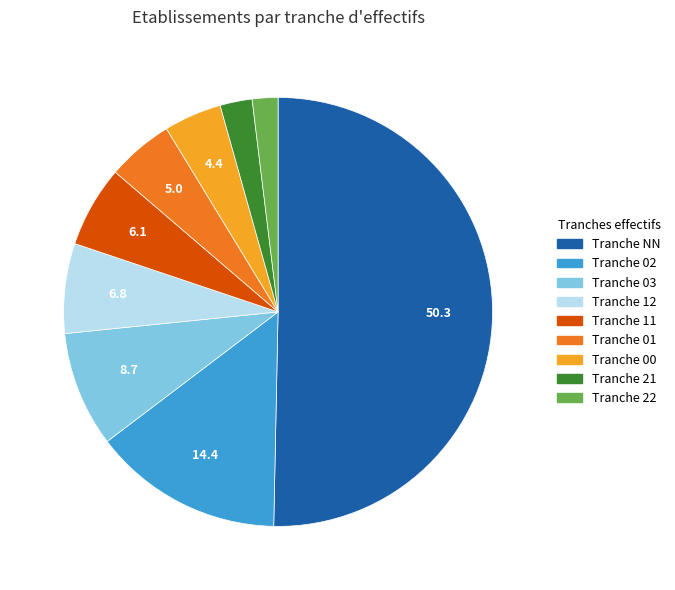

What is the largest slice in the pie chart?

Tranche NN